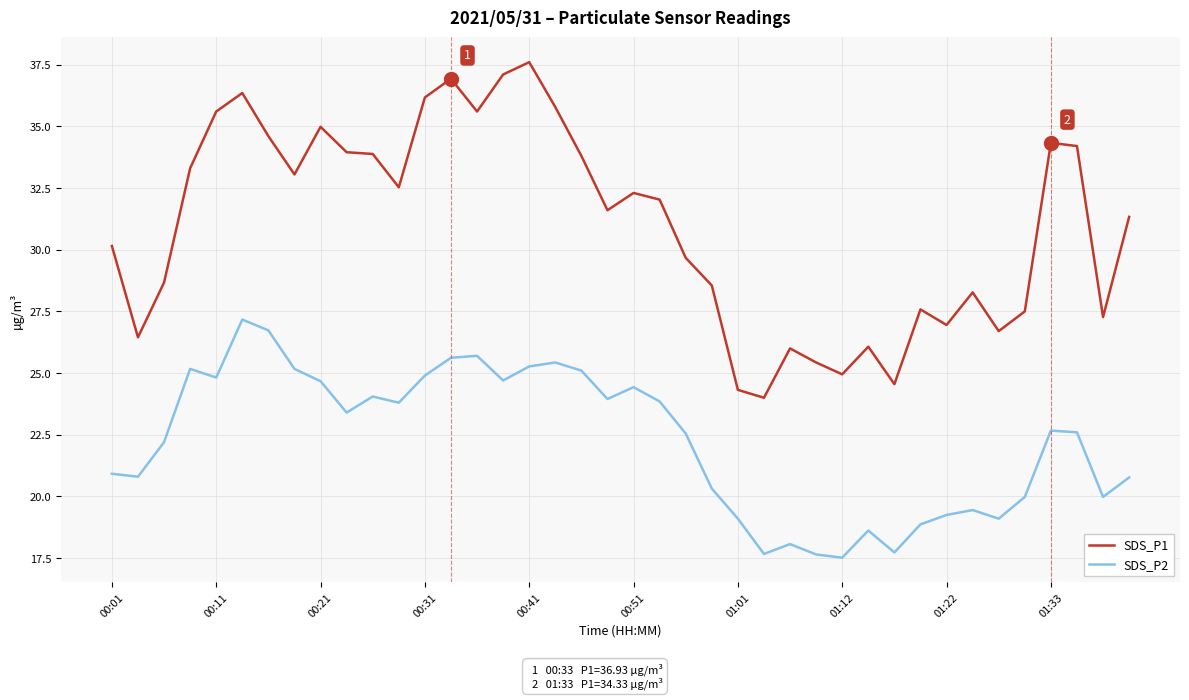

What is the smallest value displayed?

17.5